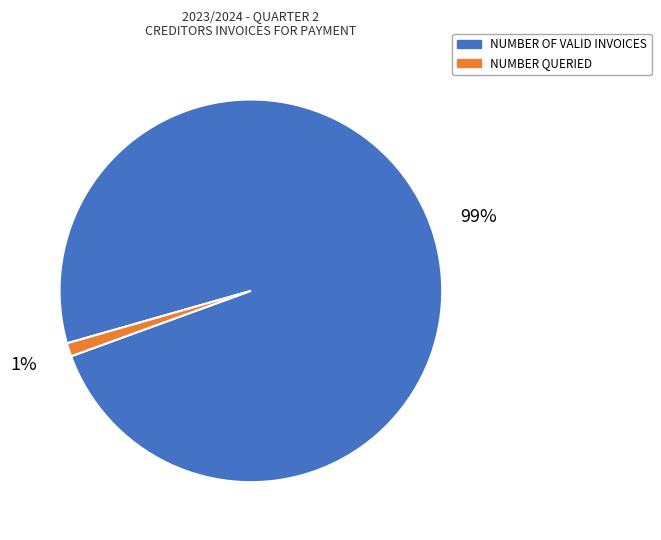

Which has a higher value, NUMBER QUERIED or NUMBER OF VALID INVOICES?

NUMBER OF VALID INVOICES